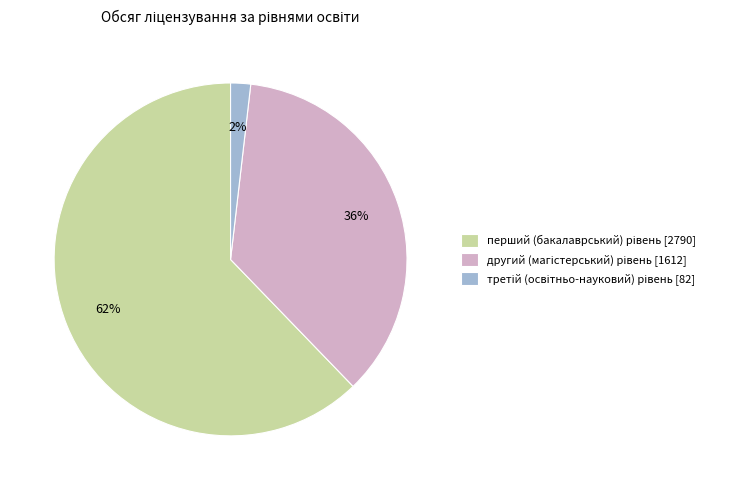

Does any single category account for the majority?

Yes